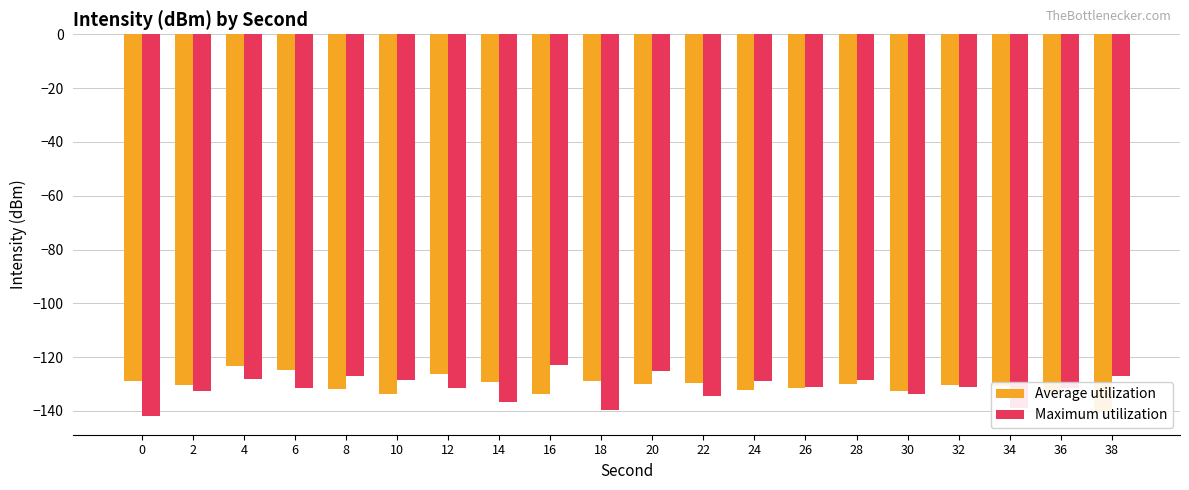

Which series has the largest total across all categories?

Average utilization